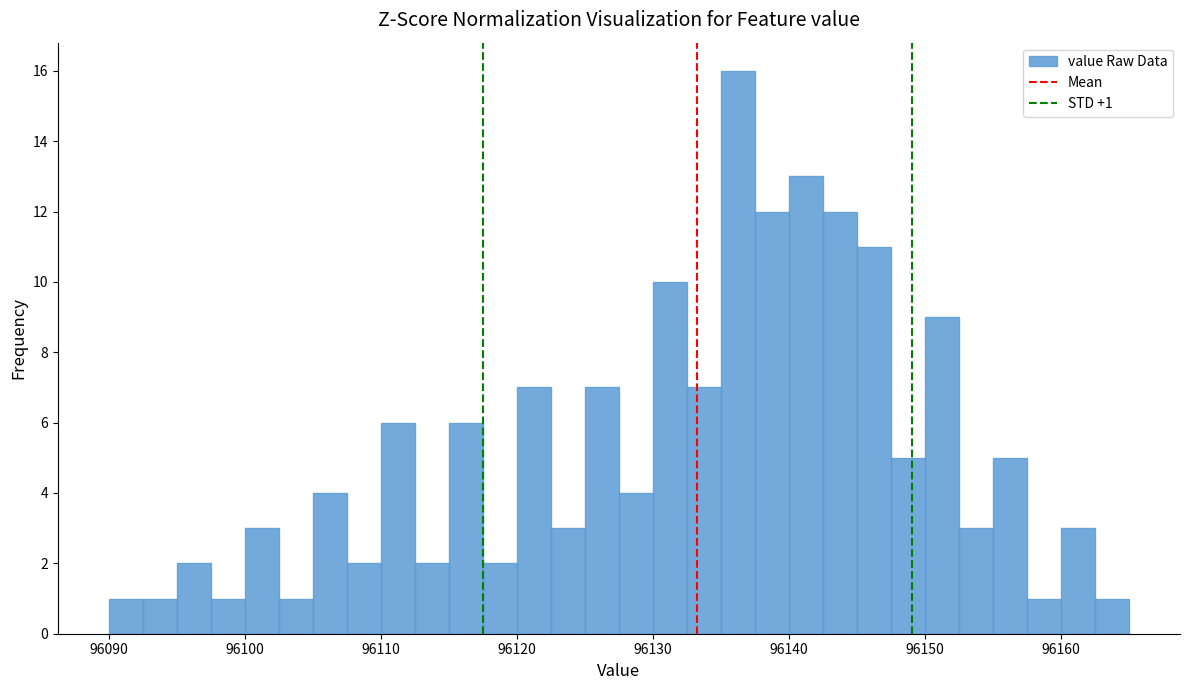

Read against the x-axis, roughly where is the centre of the tallest bar?

96136